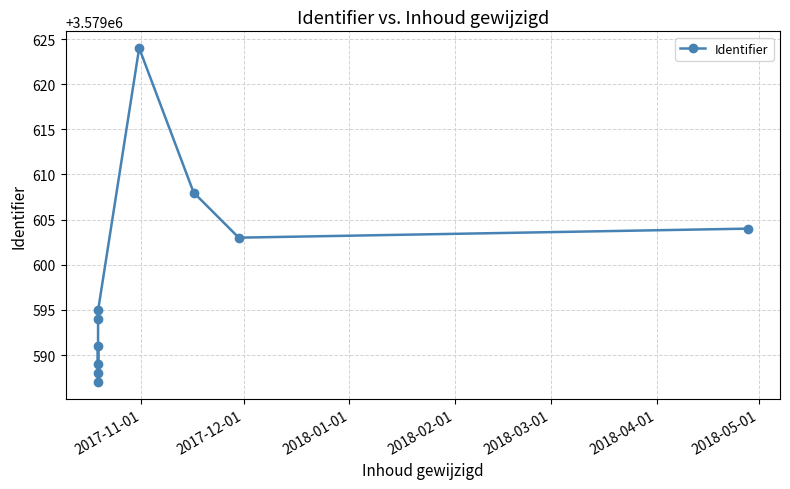

What is the value of the 2nd point from the left?

3579591